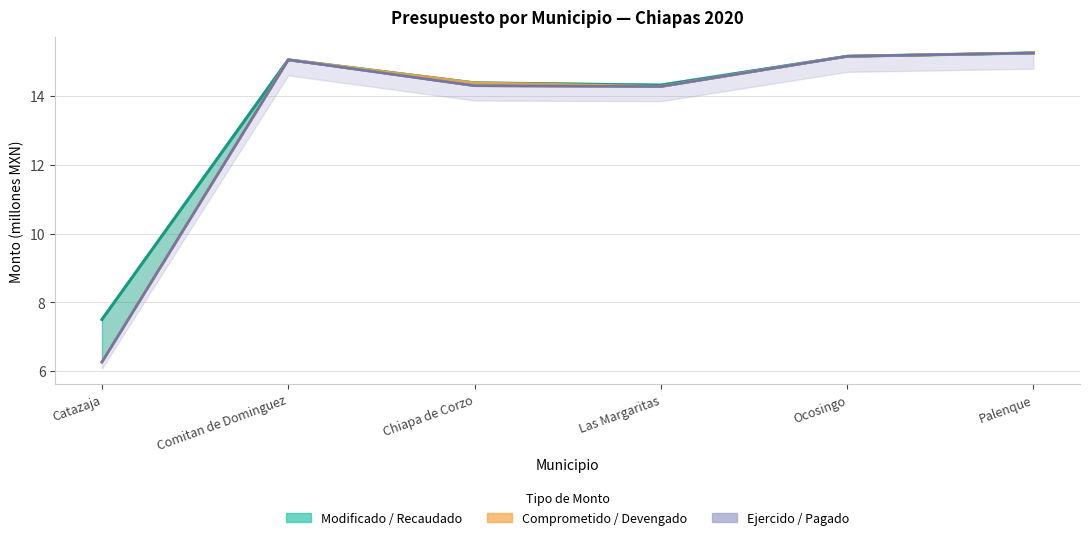

Where is Modificado nearest to the value 11?

Las Margaritas